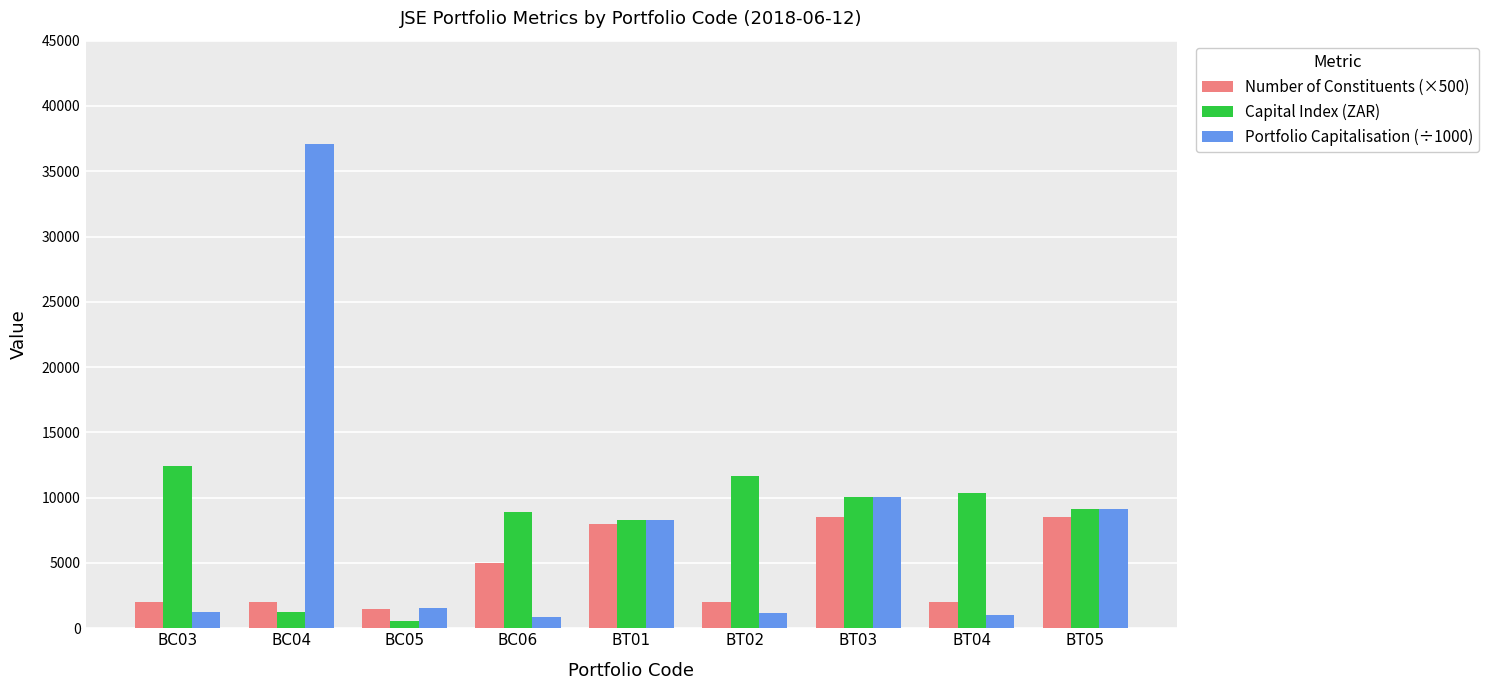

Count the number of data series in this chart.

3